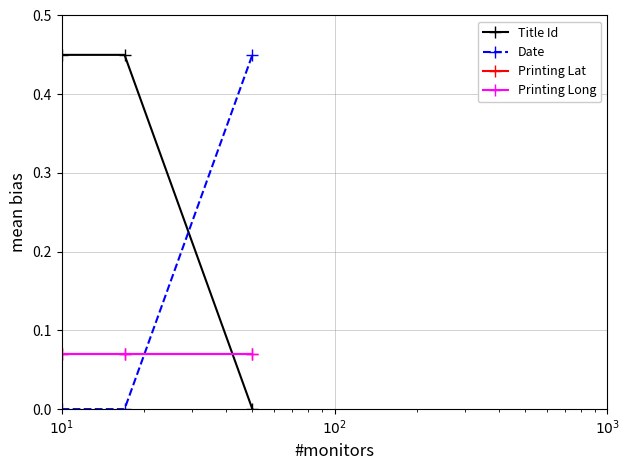

Is this an area chart (filled region under the line)?

No